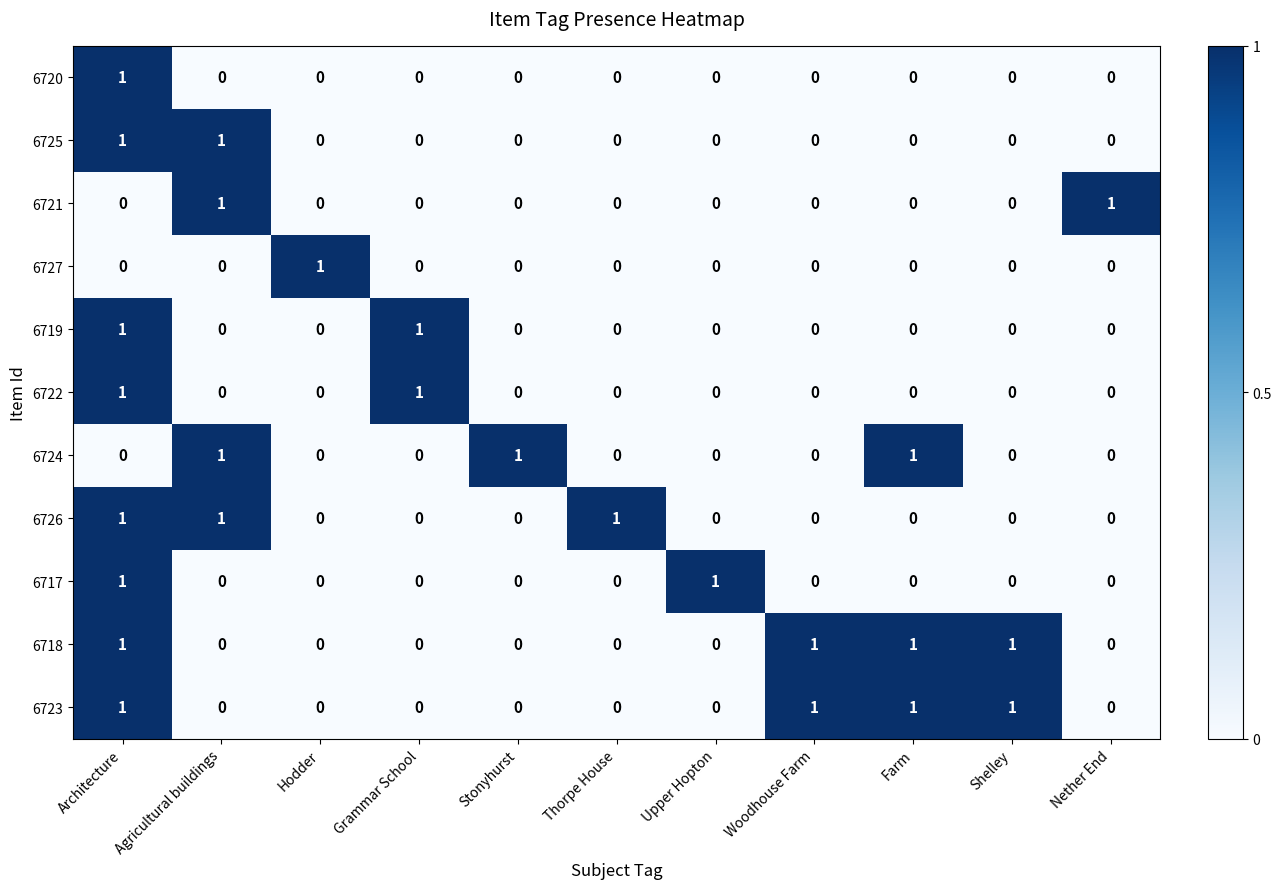

What is the difference between the highest and lowest values at Hodder?

1